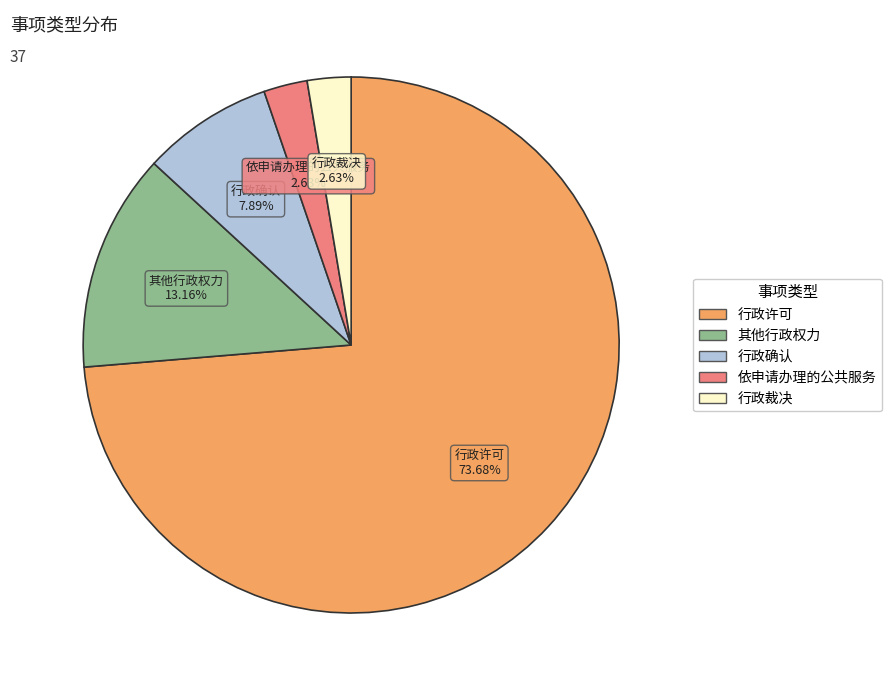

Between 其他行政权力 and 行政确认, which is larger?

其他行政权力